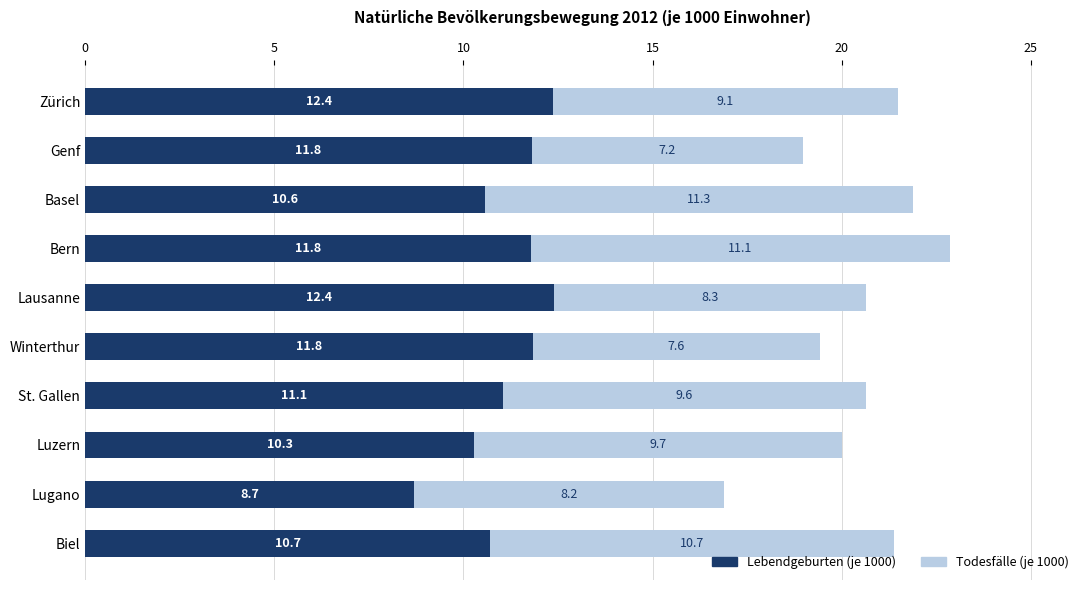

At which category is the sum across all series the highest?

Bern